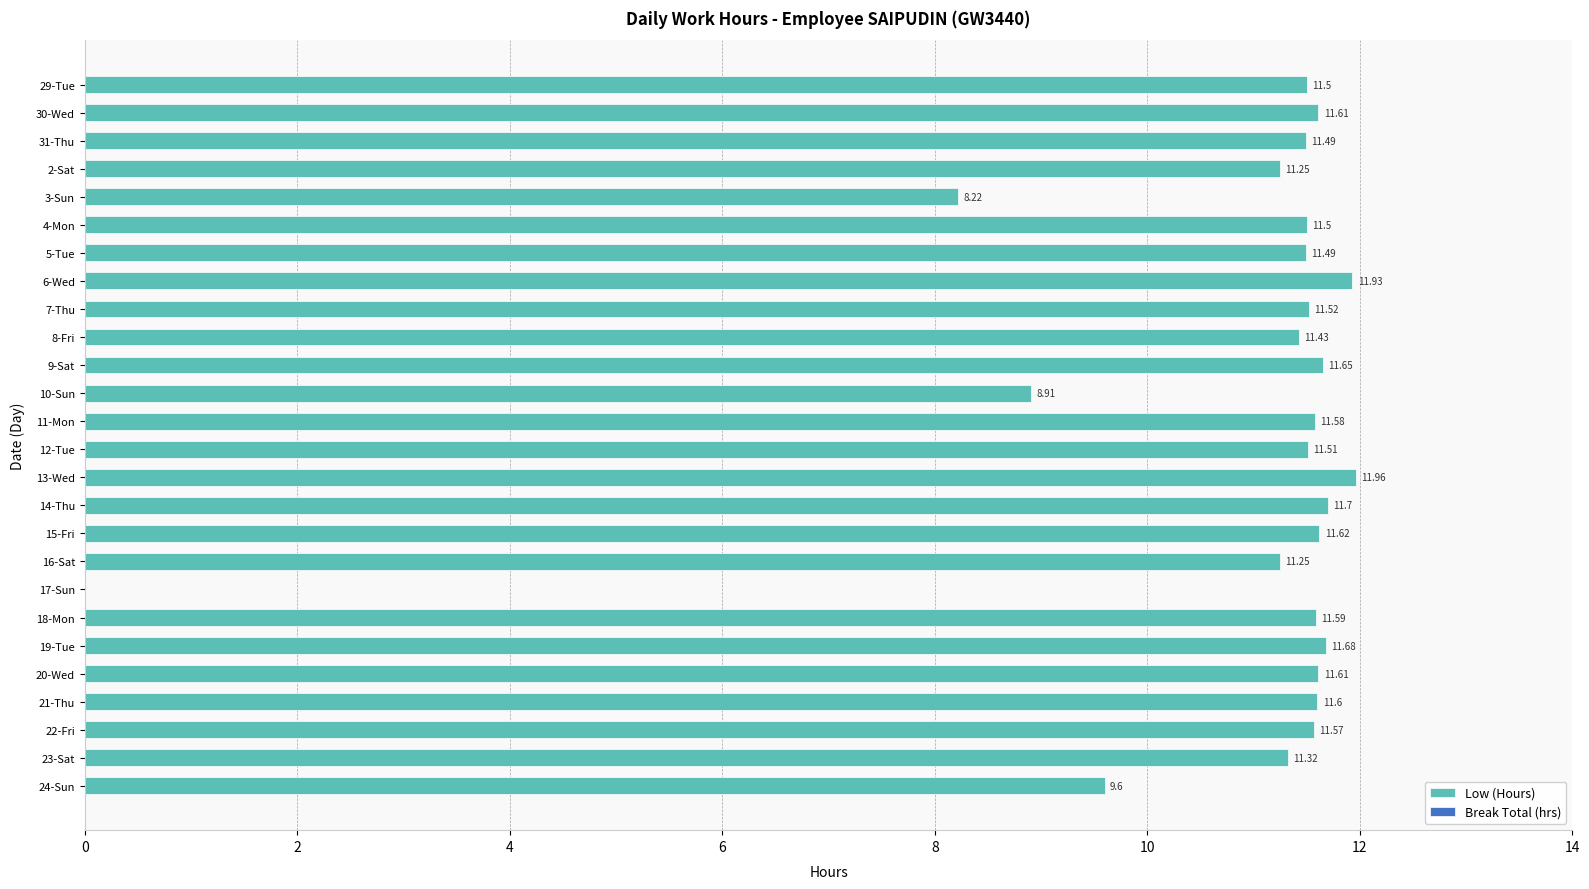

What is the change in value from 7-Thu to 17-Sun?

-11.5